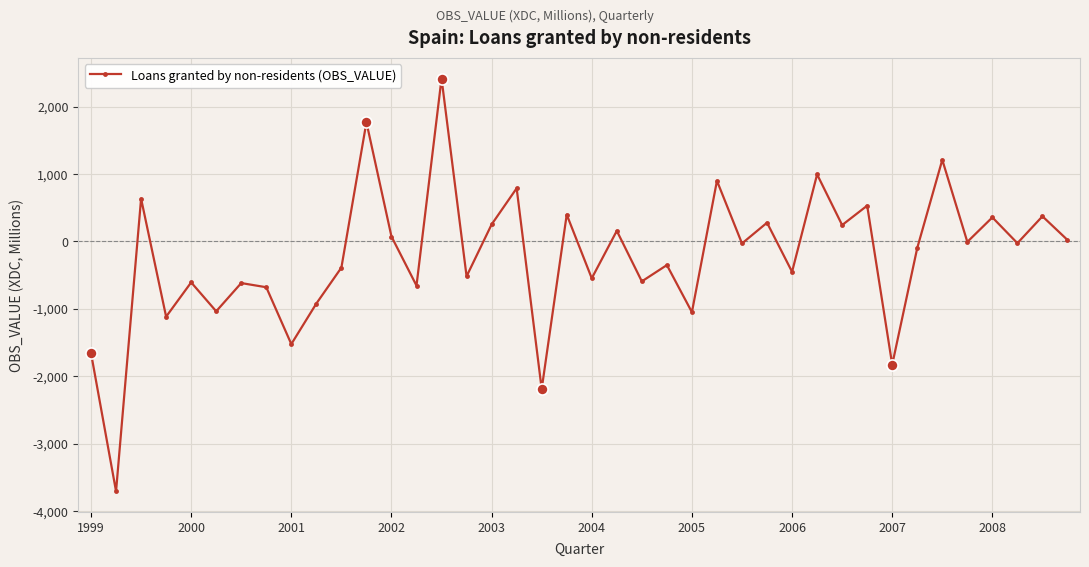

What is the greatest value displayed?

2419